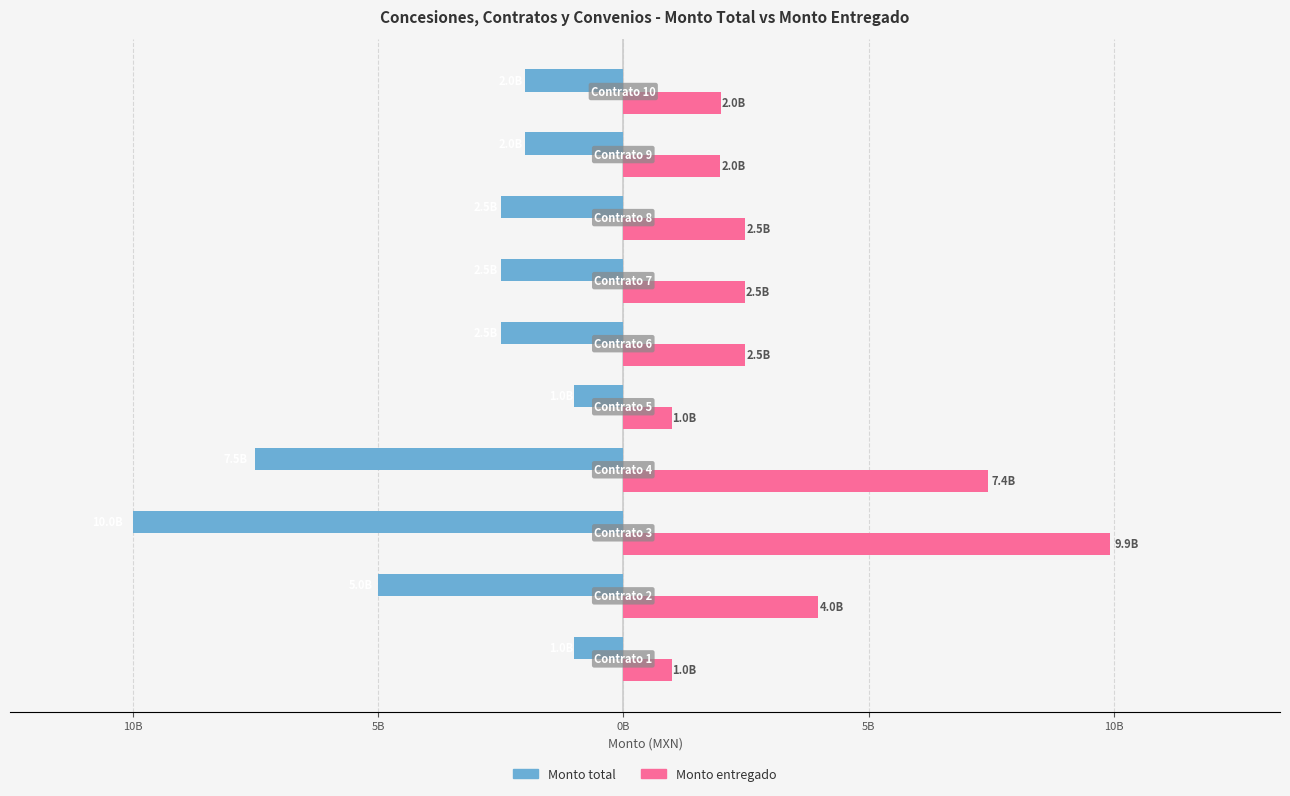

What are all the series names shown in the legend?

Monto total, Monto entregado